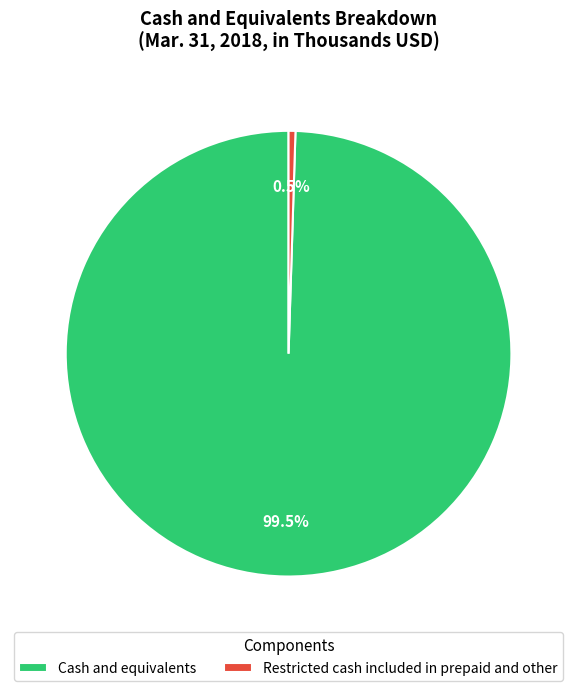

How many segments does this pie chart have?

2